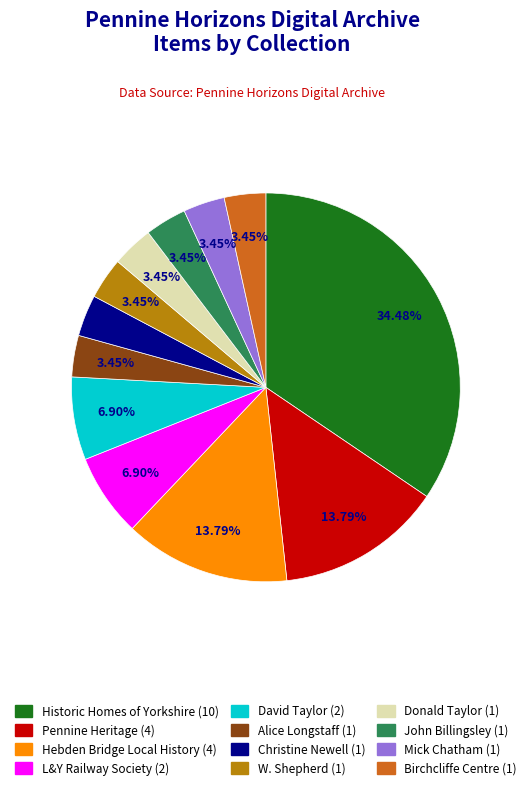

Is there a majority slice in this chart?

No